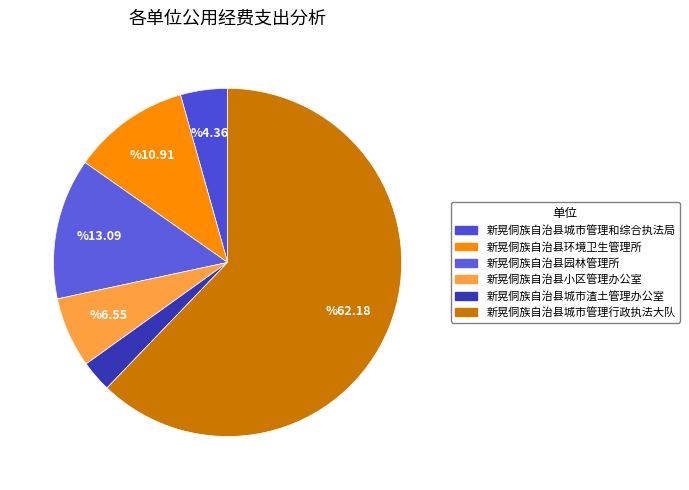

Which category has the biggest portion of the pie?

新晃侗族自治县城市管理行政执法大队